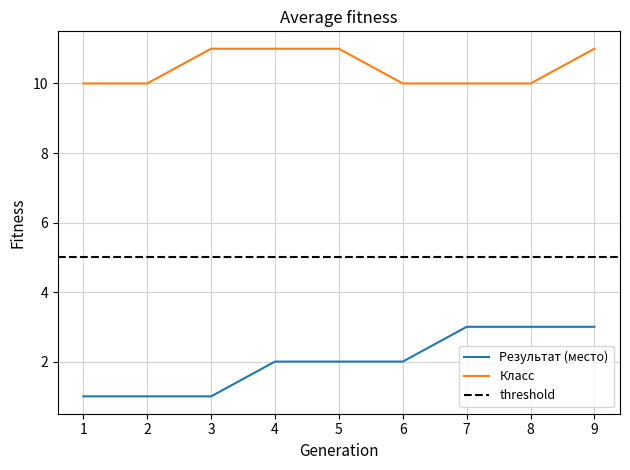

At which label is Результат (место) closest to 2?

4